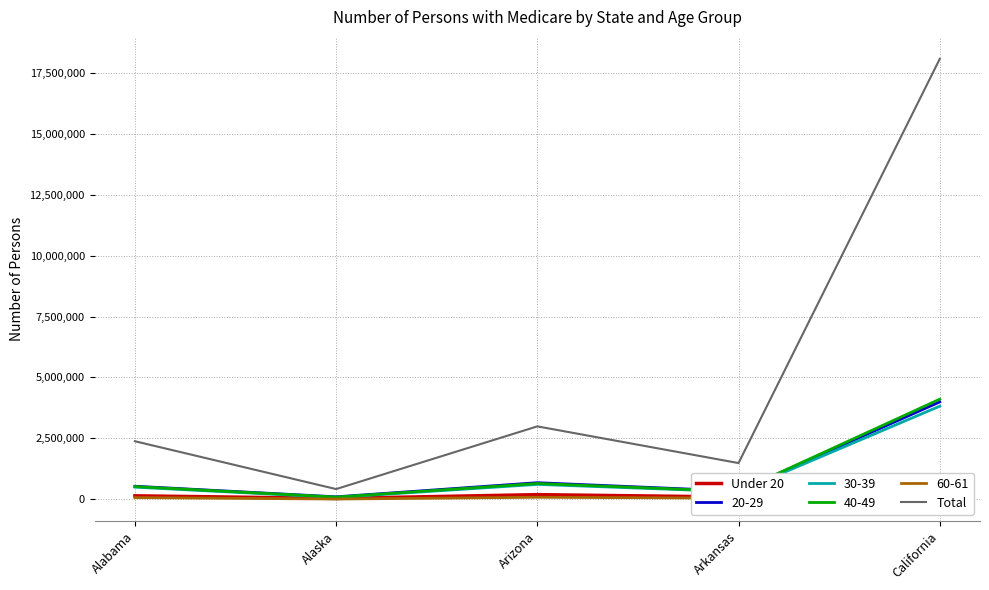

Is the value of Total at Alaska greater than the value of Under 20 at Arkansas?

Yes